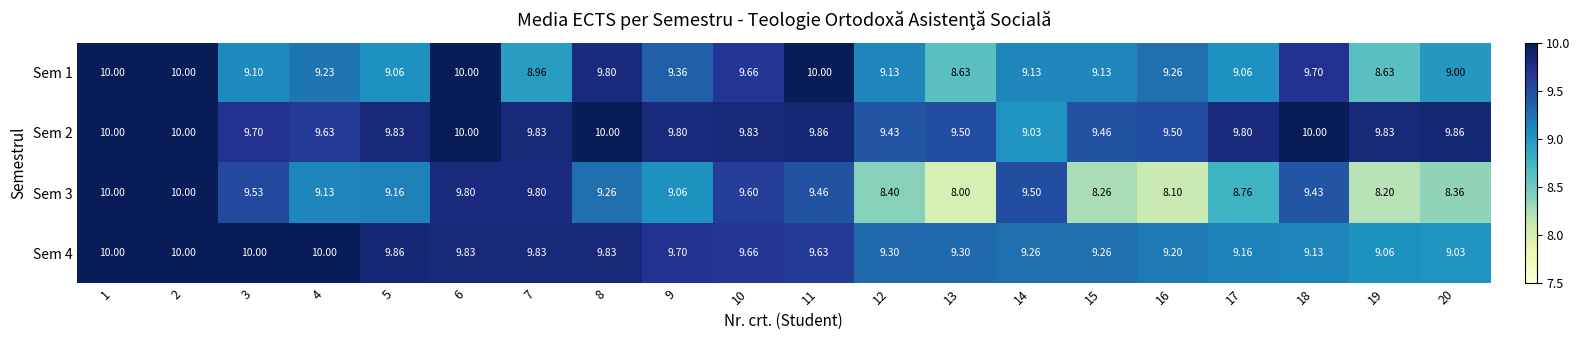

What is the difference between the highest and lowest values at 9?

0.7